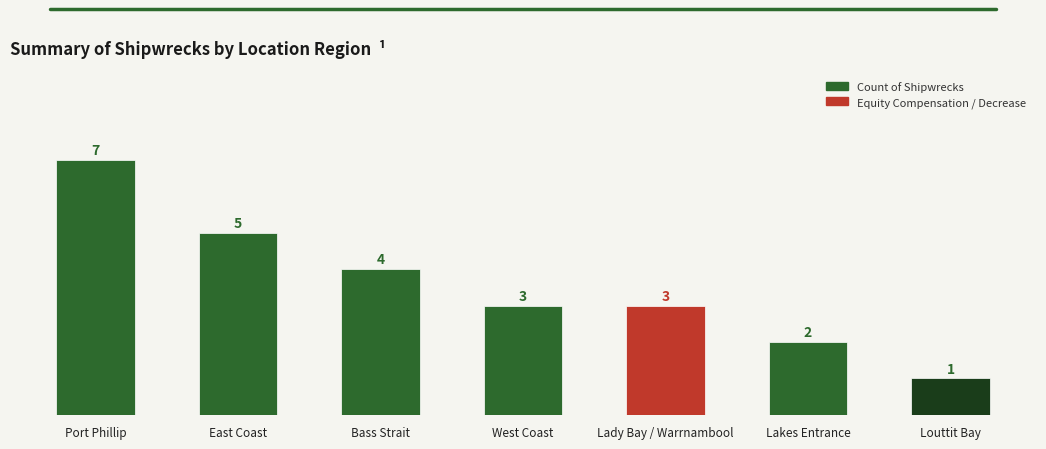

What is the label of the 6th bar from the left?

Lakes Entrance